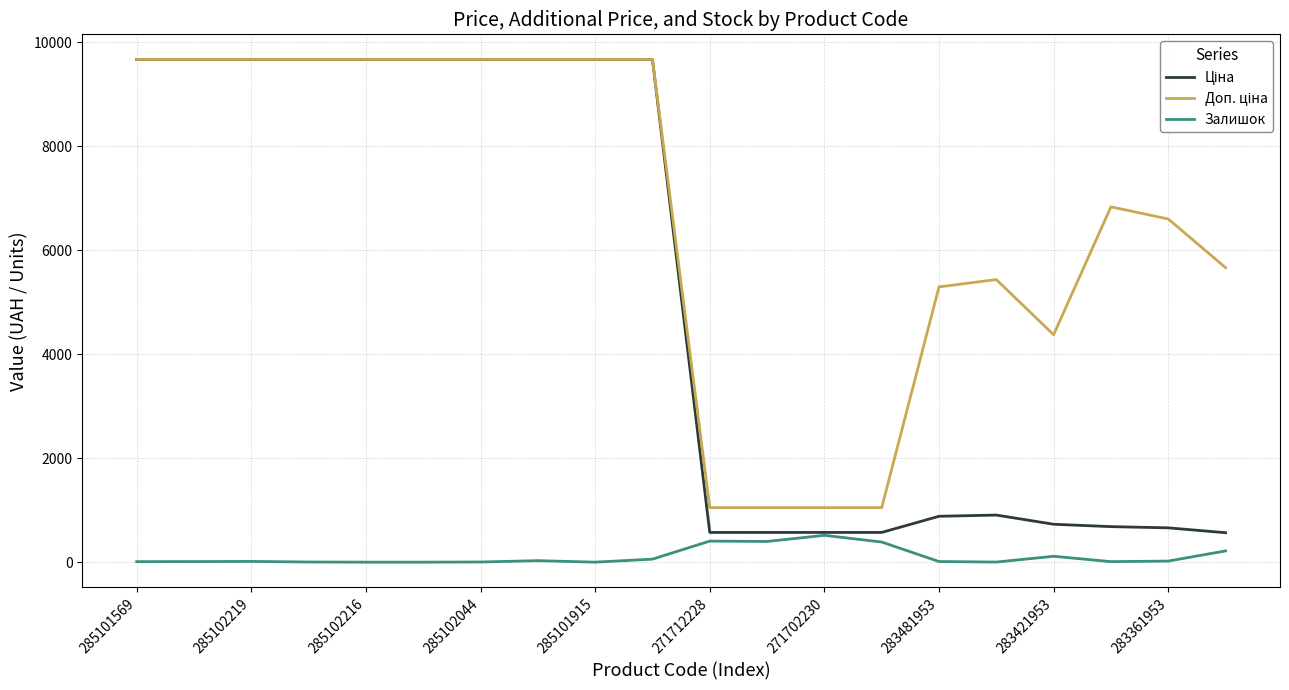

What is the highest value of the Залишок series?

516.0